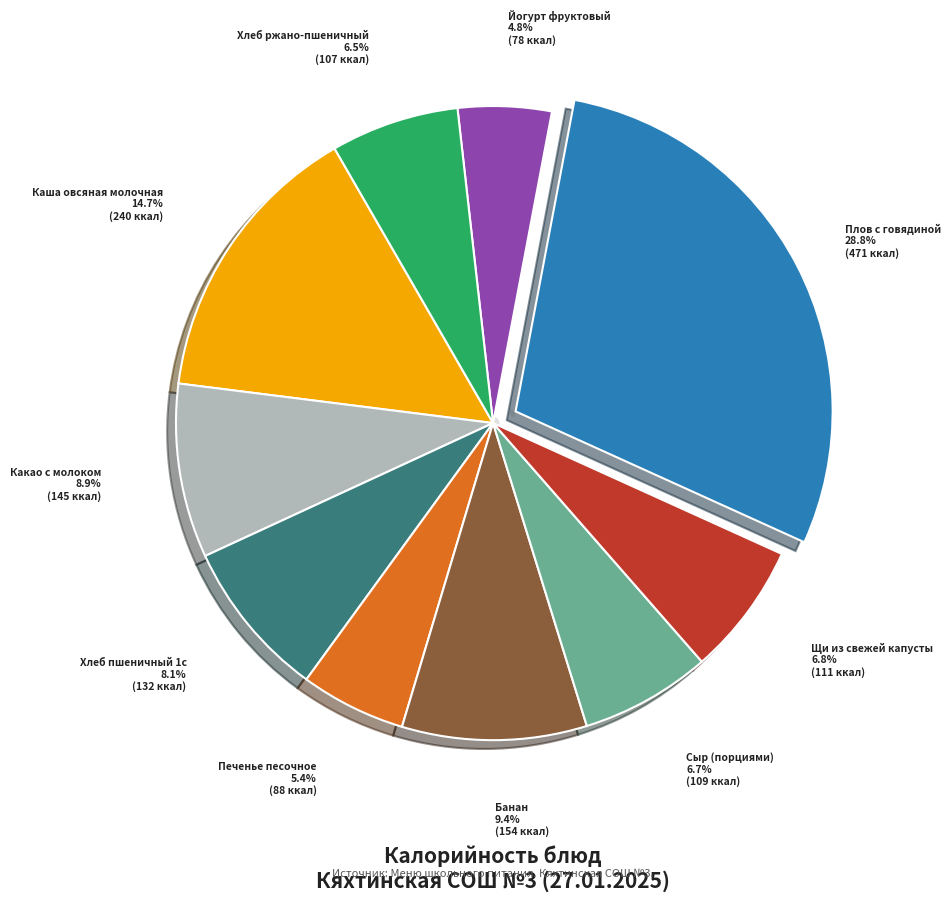

Which has a higher value, Каша овсяная молочная or Плов с говядиной?

Плов с говядиной